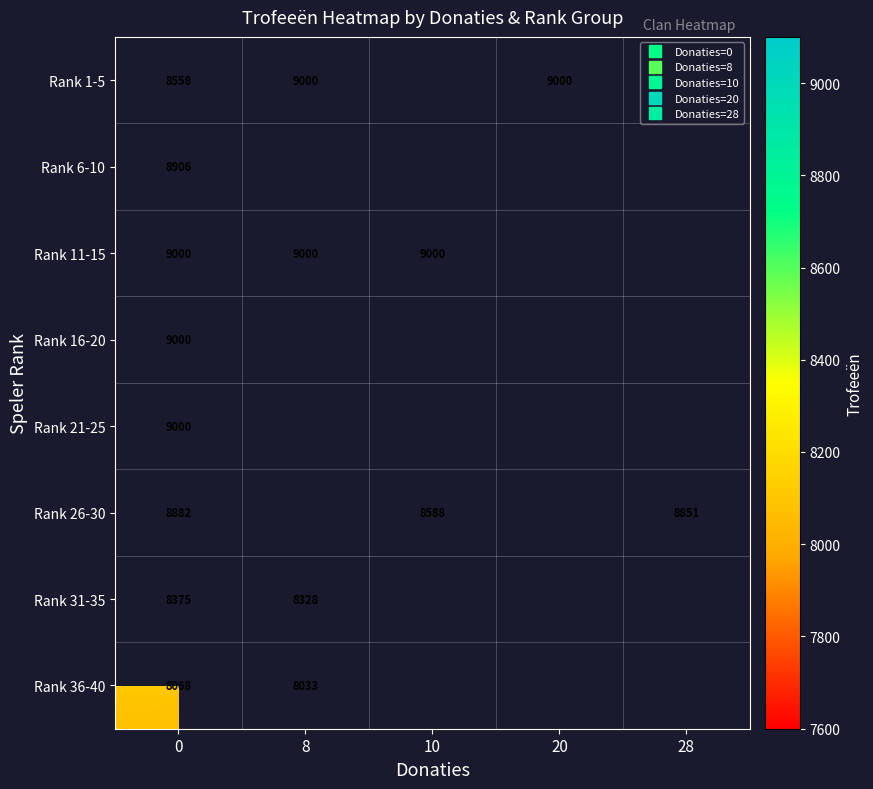

At how many categories does at least one series exceed 8489?

5